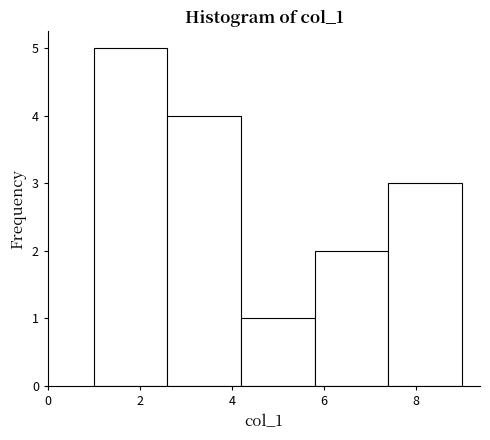

Reading left to right, transcribe this chart: for each bar, give the range it covers on the x-axis and its height. The values are not printed on the chart, so give them approximately, as read against the axis.

1.0 to 2.6: 5
2.6 to 4.2: 4
4.2 to 5.8: 1
5.8 to 7.4: 2
7.4 to 9.0: 3